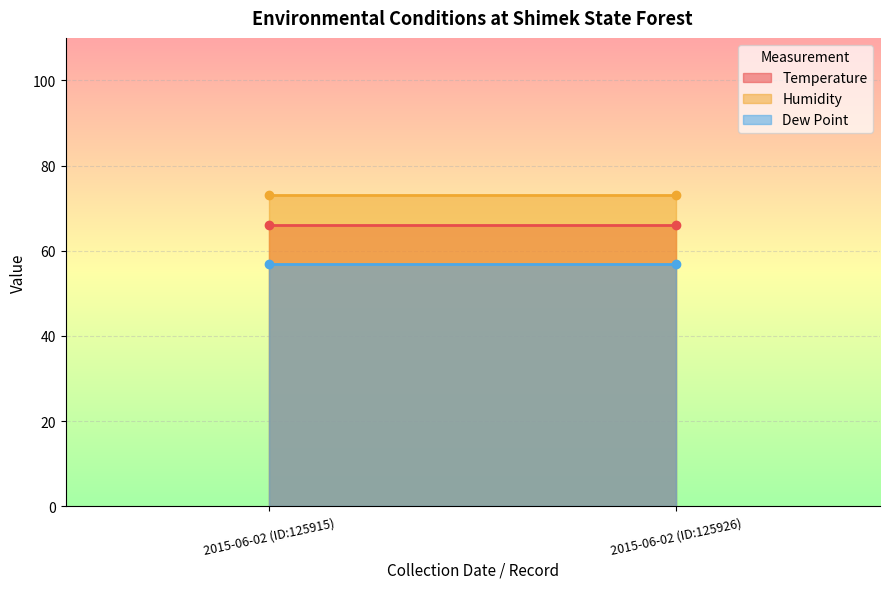

At 2015-06-02 (ID:125926), list the series in order from largest to smallest.

Humidity, Temperature, Dew Point